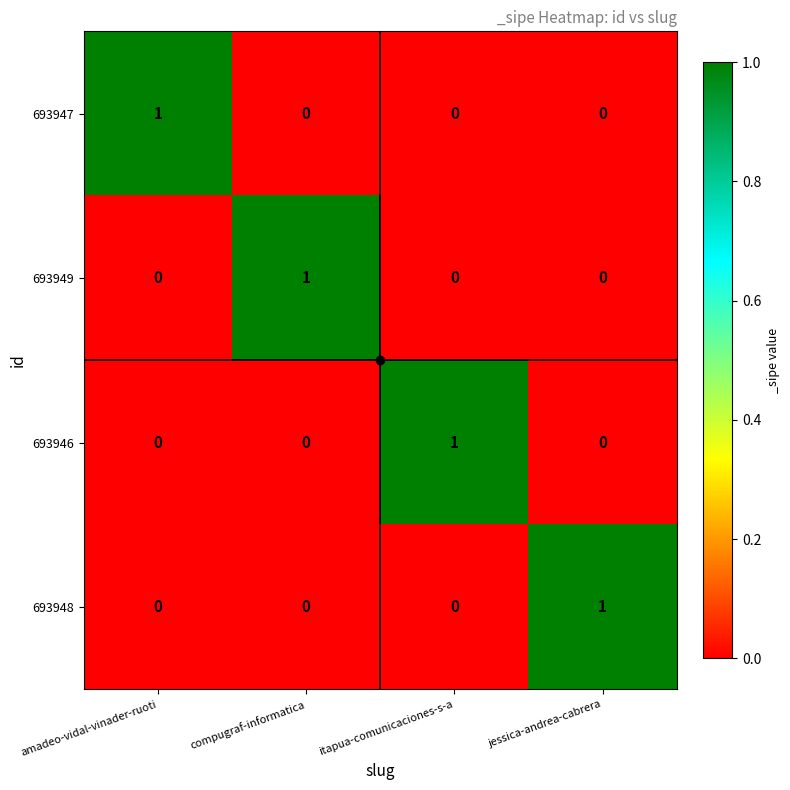

Count the 693948 values in the range 0 to 1.

4